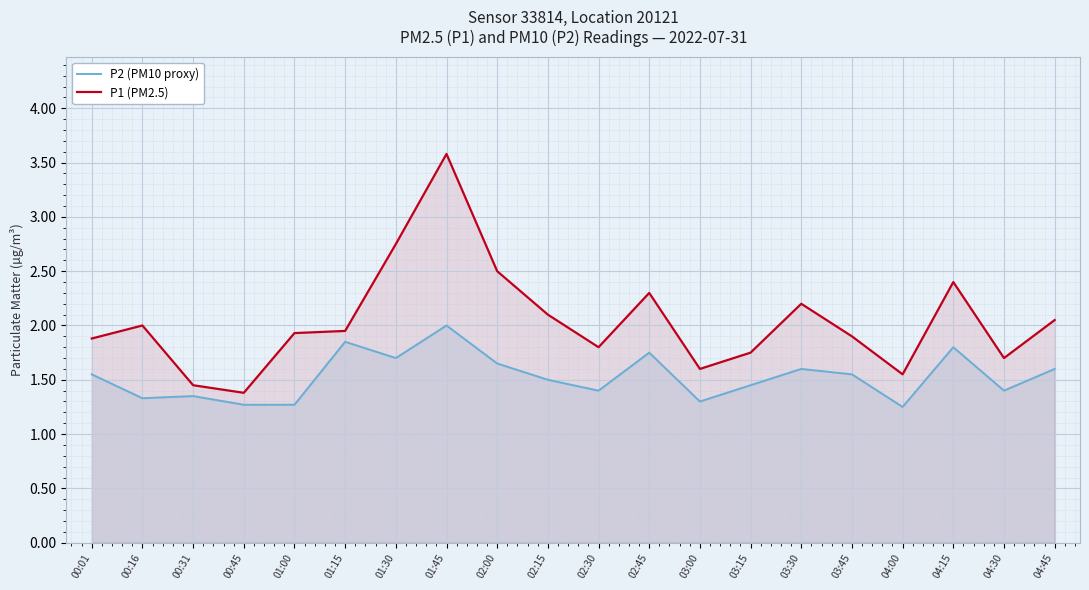

What position from the left is 01:30?

7